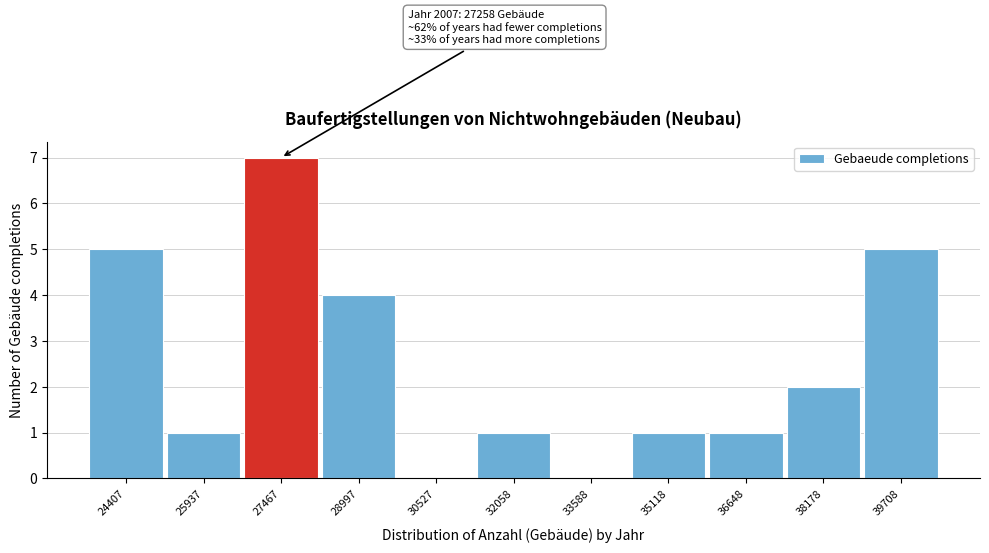

Over which range of the x-axis is the bar tallest?

26800 to 28200